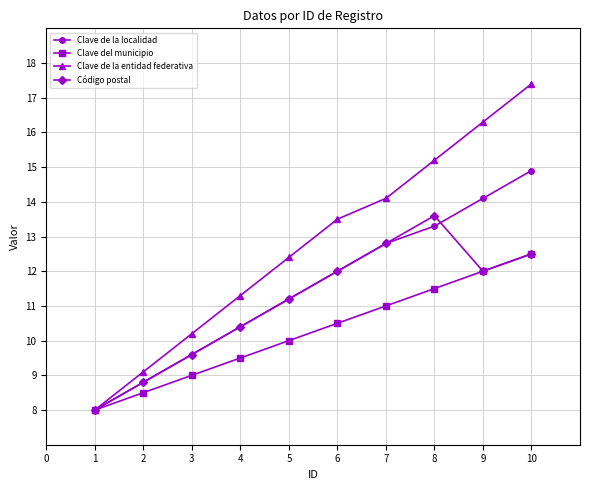

Which series has the widest spread of values?

Clave de la entidad federativa